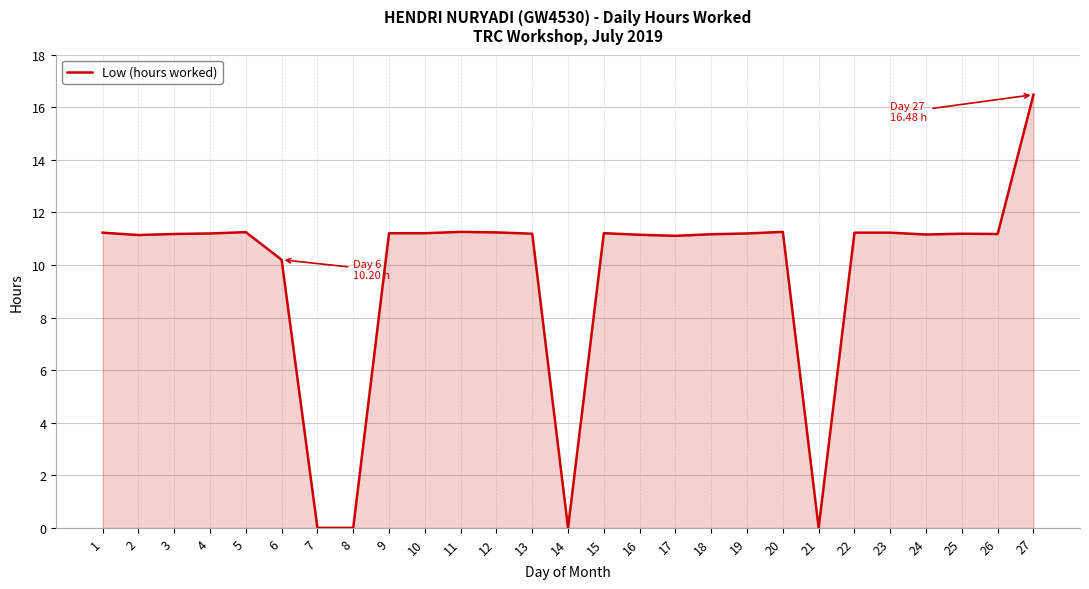

Which category has the highest value across all series?

27